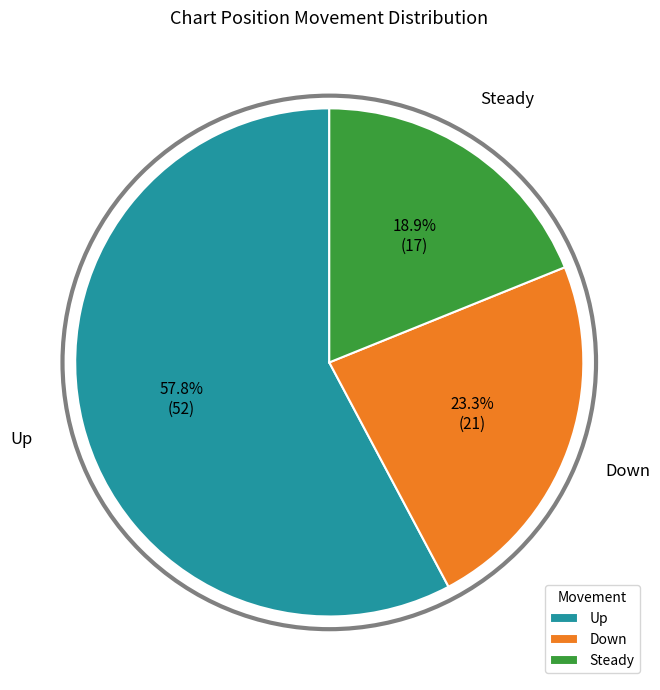

Count the number of slices in the pie.

3